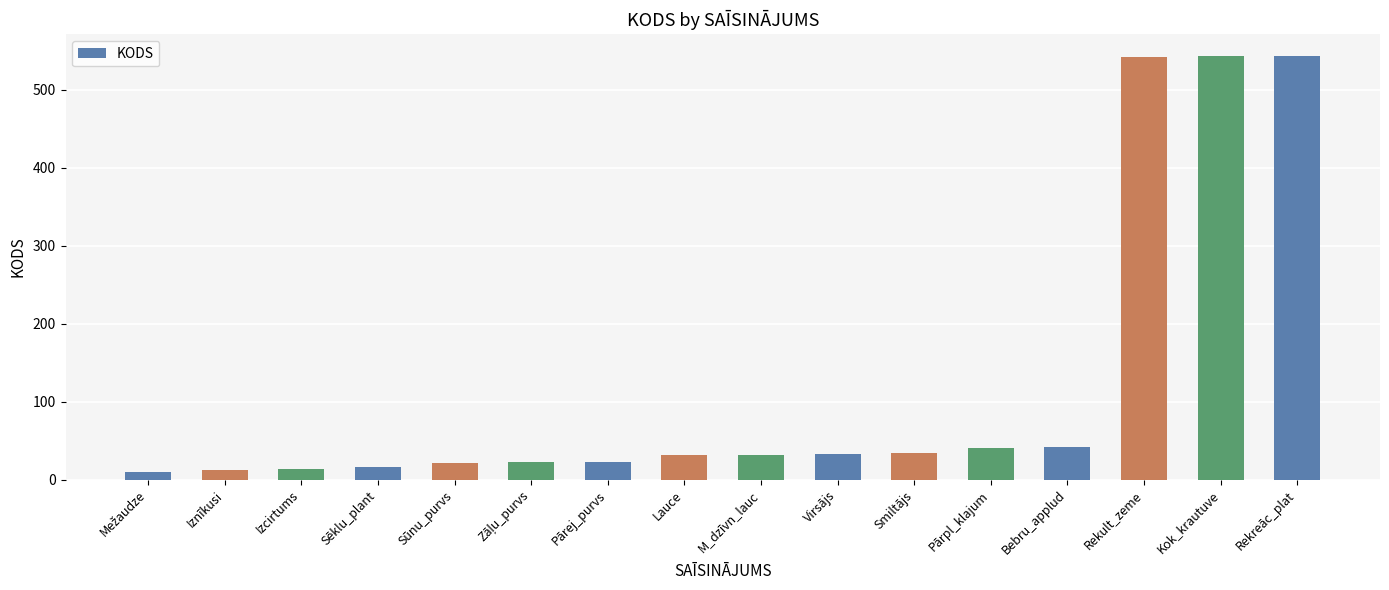

Are the bars horizontal?

No